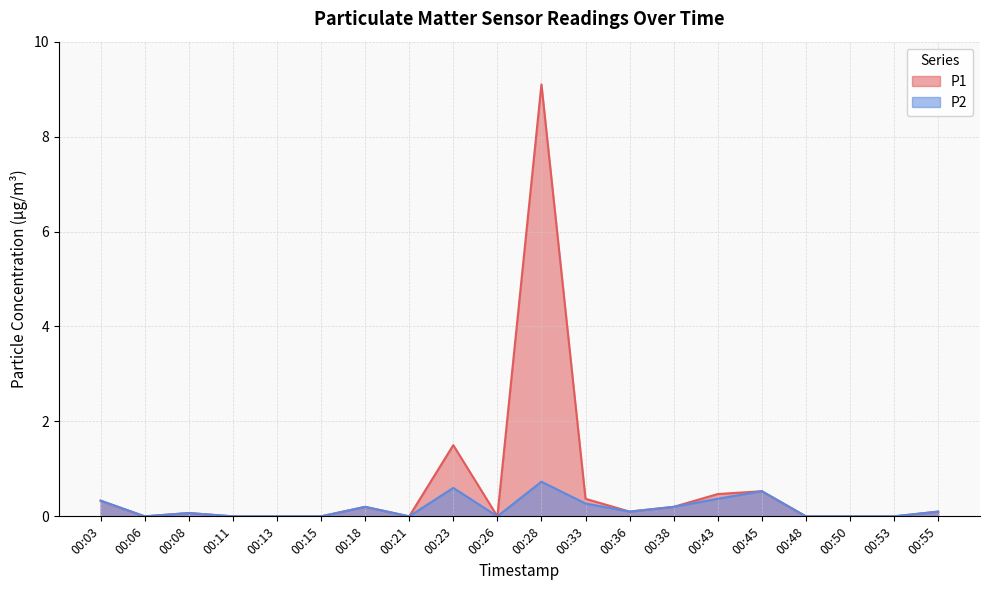

Reading left to right, list all the values displayed in this chart.

P1: 0.3	0.0	0.1	0.0	0.0	0.0	0.2	0.0	1.5	0.0	9.1	0.4	0.1	0.2	0.5	0.5	0.0	0.0	0.0	0.1
P2: 0.3	0.0	0.1	0.0	0.0	0.0	0.2	0.0	0.6	0.0	0.7	0.3	0.1	0.2	0.4	0.5	0.0	0.0	0.0	0.1